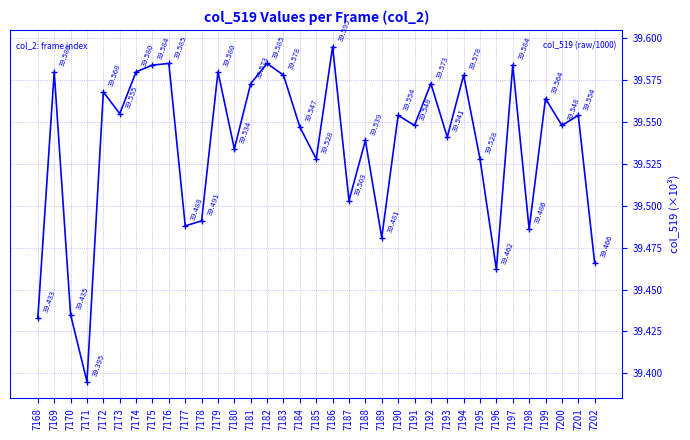

True or false: the data shows 23.8 at 7201.

False